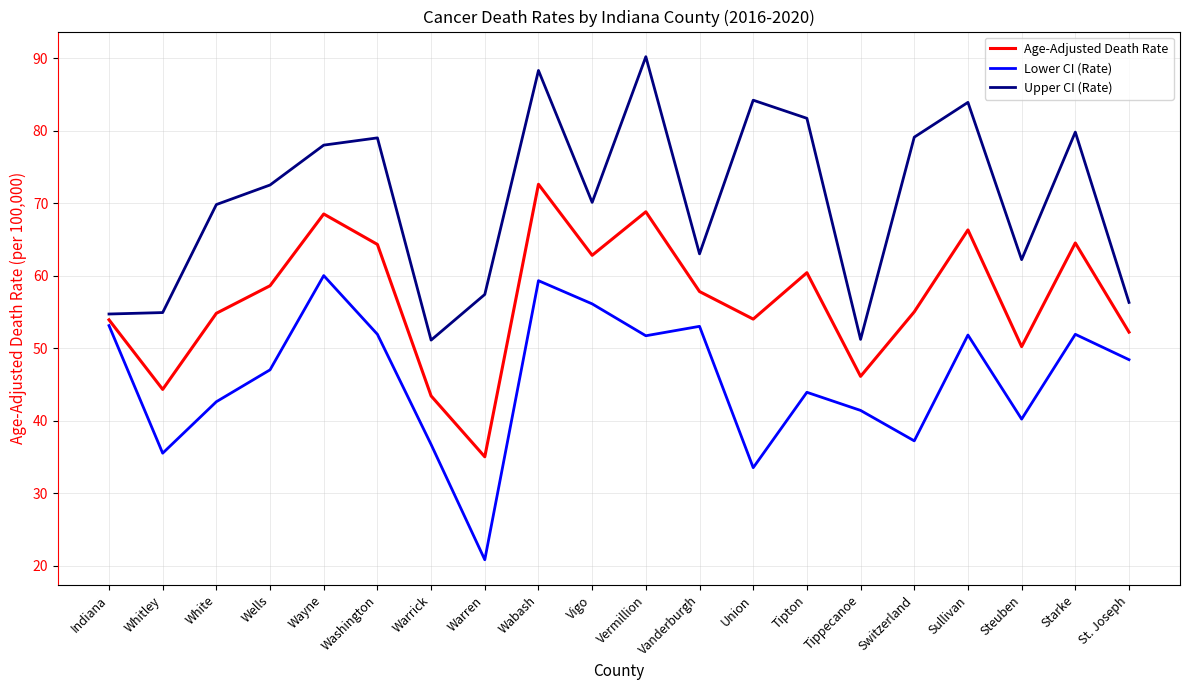

Where is the first local minimum for Age-Adjusted Death Rate?

Whitley